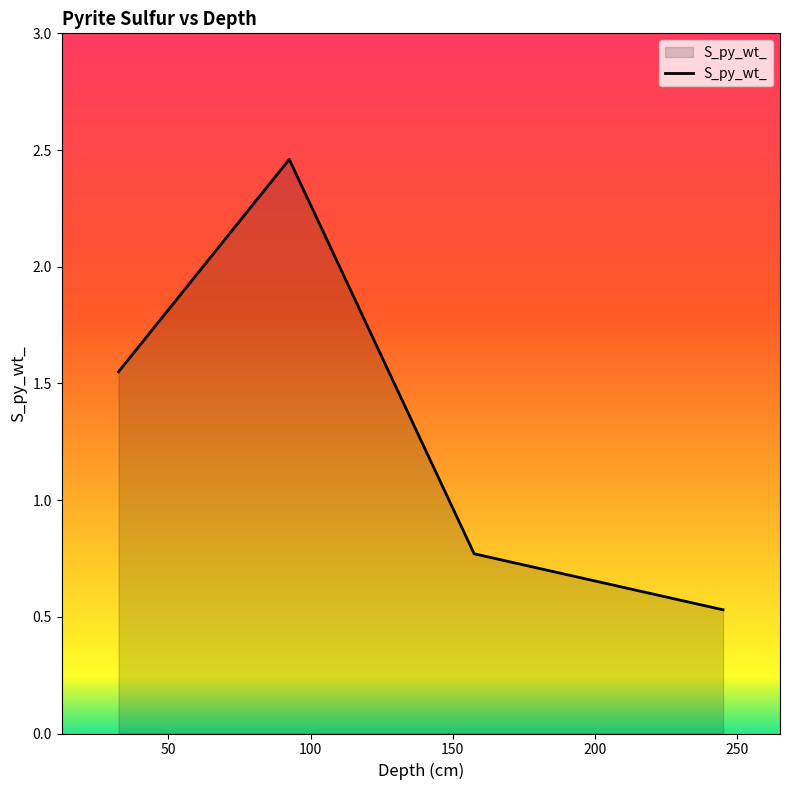

Count the values in the range 0 to 2.

3